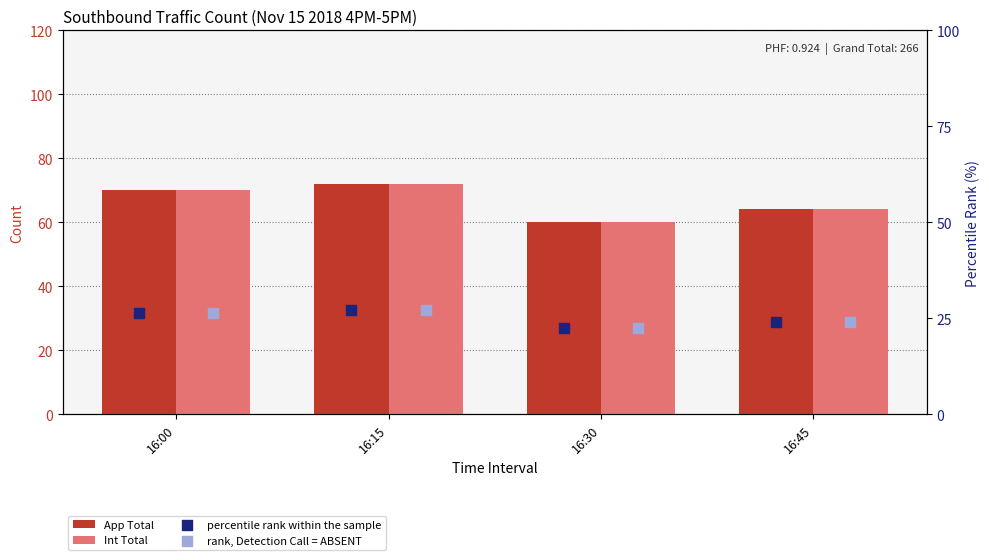

Is the value of App Total at 16:45 greater than the value of percentile rank within the sample at 16:30?

Yes